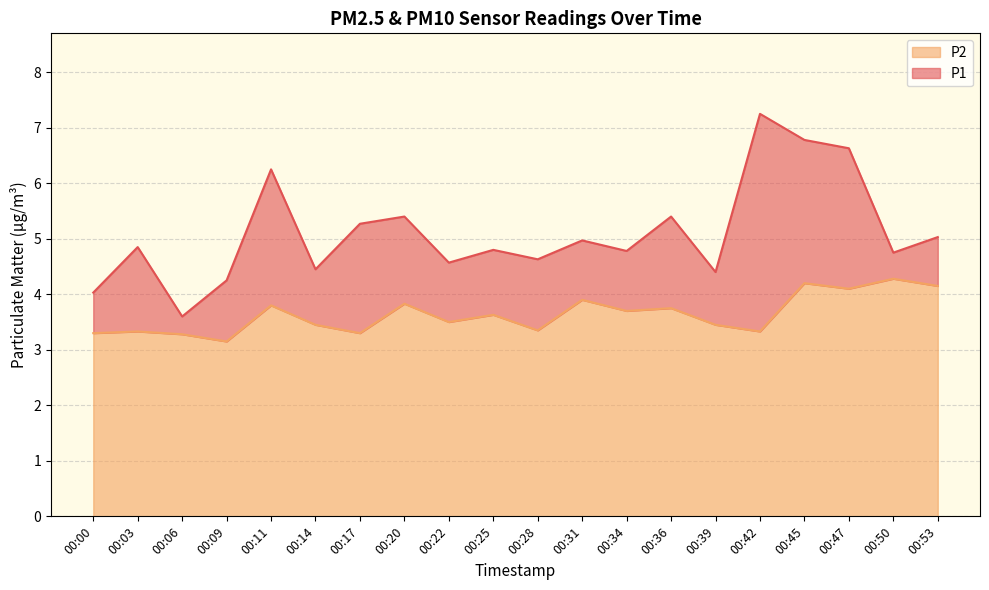

Between 00:39 and 00:06, which is larger?

00:39